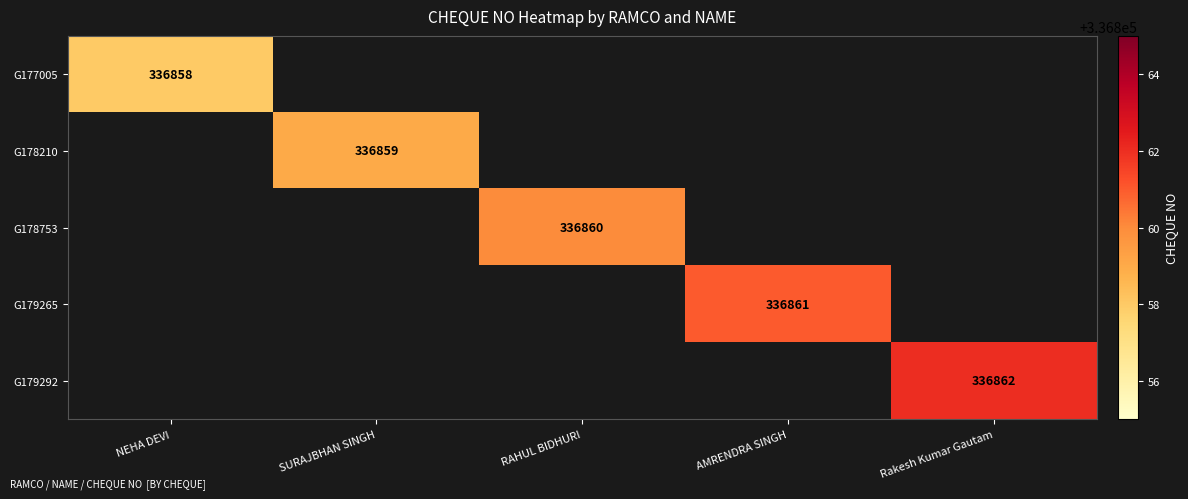

The value of G177005 at NEHA DEVI is 442541. True or false?

False